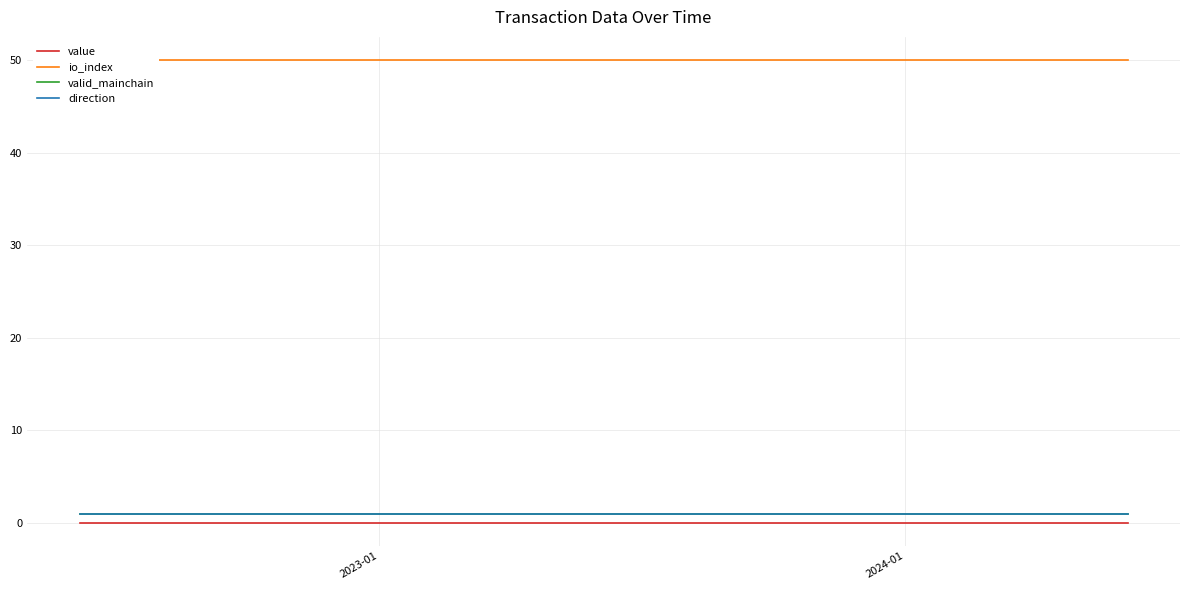

What is the sum of all io_index values?

1250.0